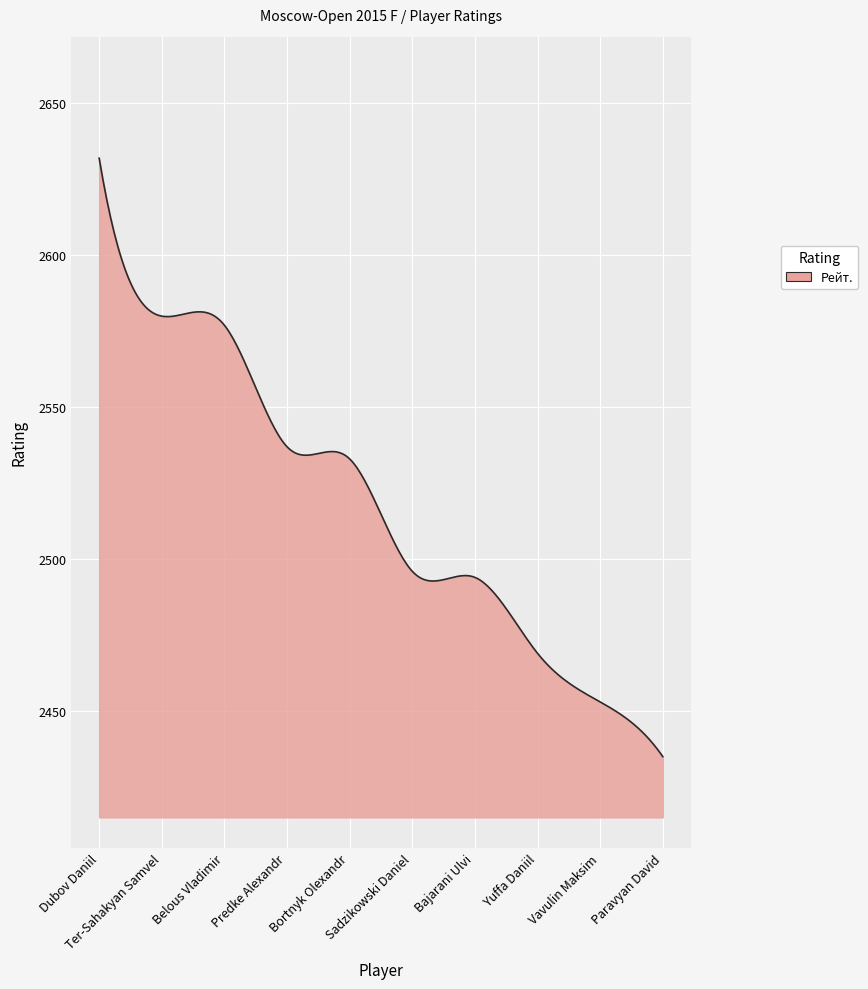

What is the difference between the maximum and minimum values?

197.0